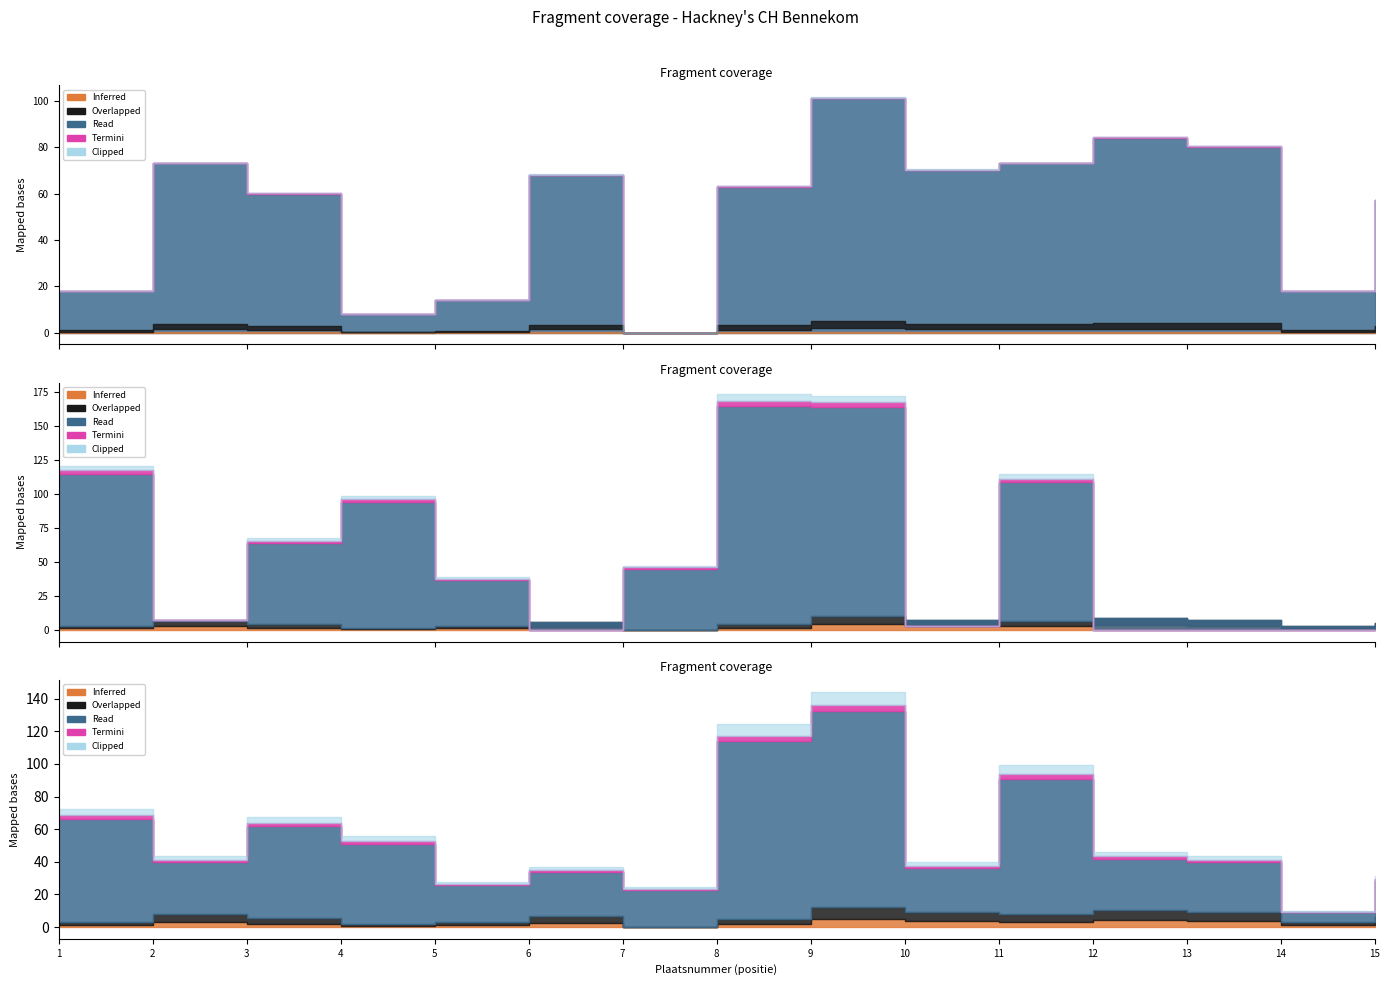

True or false: Limietklasse Pnt and Inferred cross at least once.

False